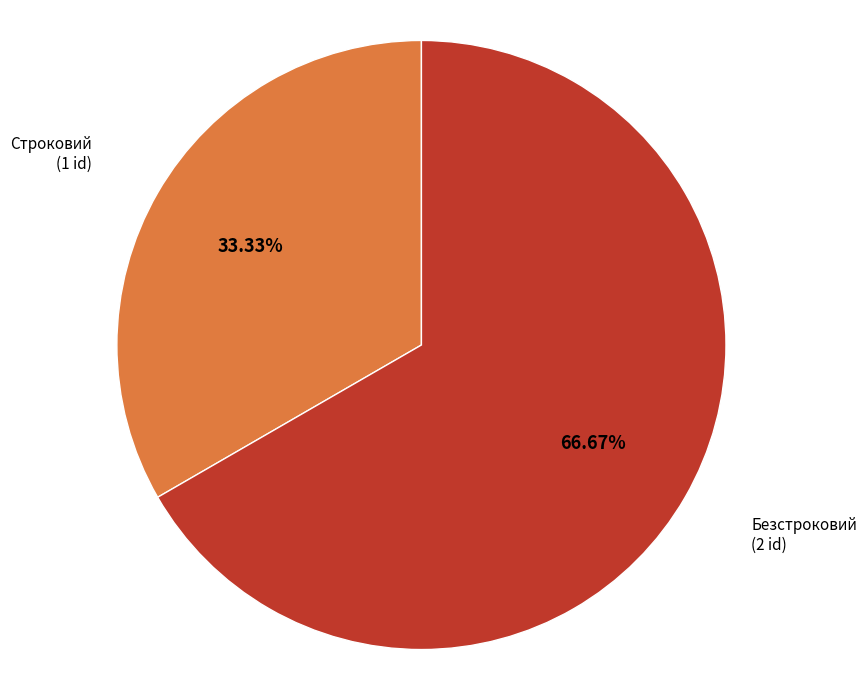

Is there any slice that represents more than half of the pie?

Yes